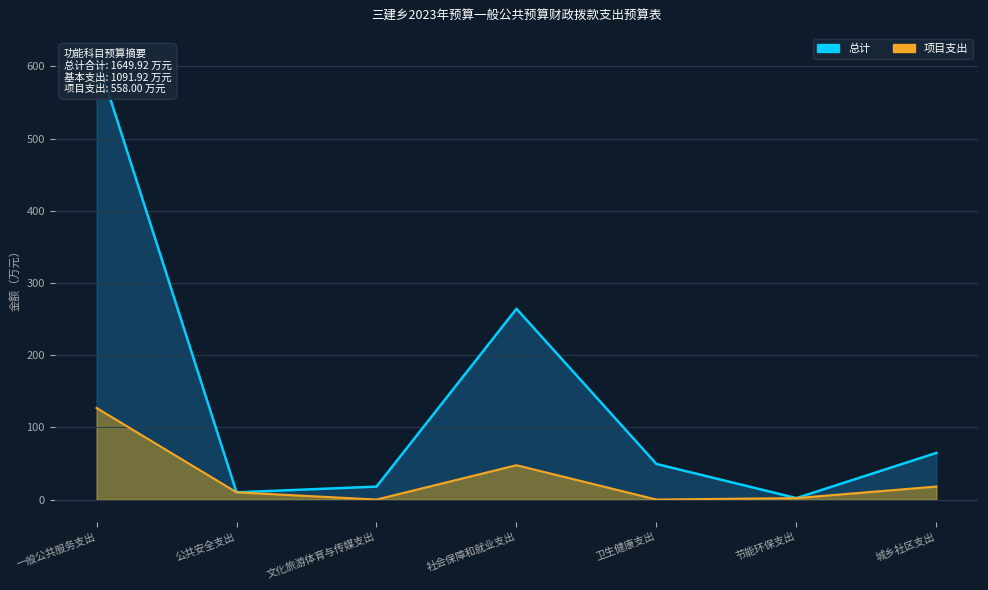

Rank the categories by 项目支出 value from highest to lowest.

一般公共服务支出, 社会保障和就业支出, 城乡社区支出, 公共安全支出, 节能环保支出, 文化旅游体育与传媒支出, 卫生健康支出